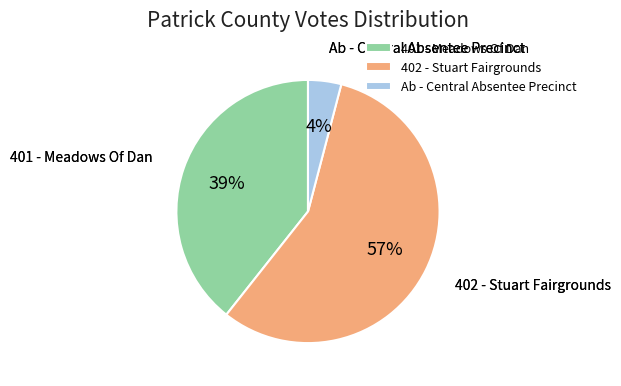

To the nearest percent, what is the combined percentage of 401 - Meadows Of Dan and 402 - Stuart Fairgrounds?

96%